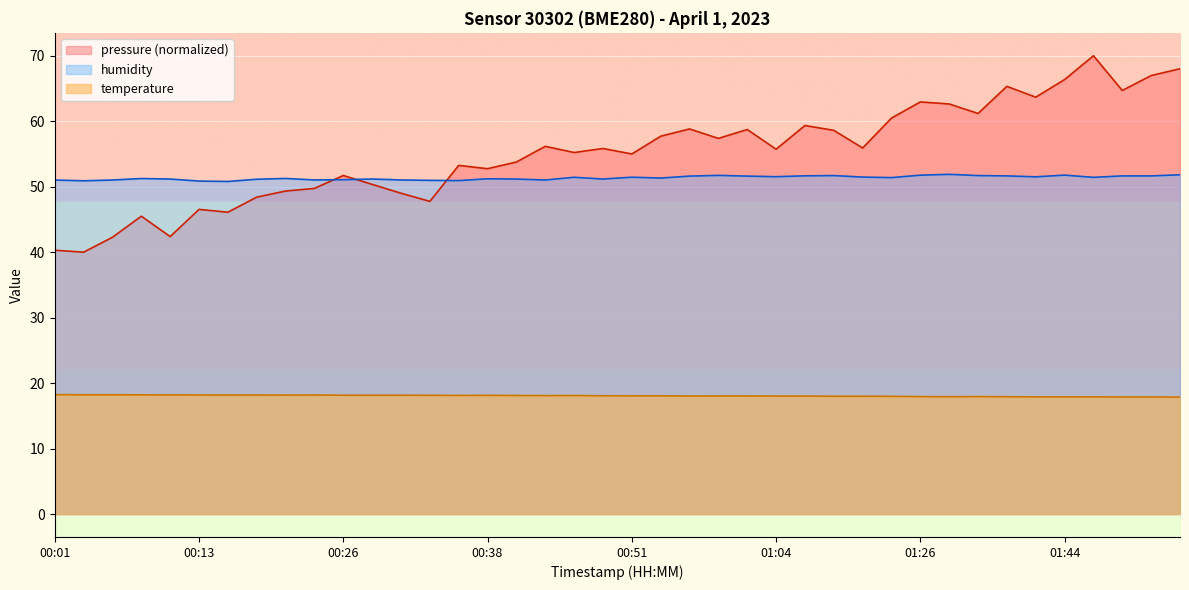

What are all the series names shown in the legend?

pressure (normalized), humidity, temperature